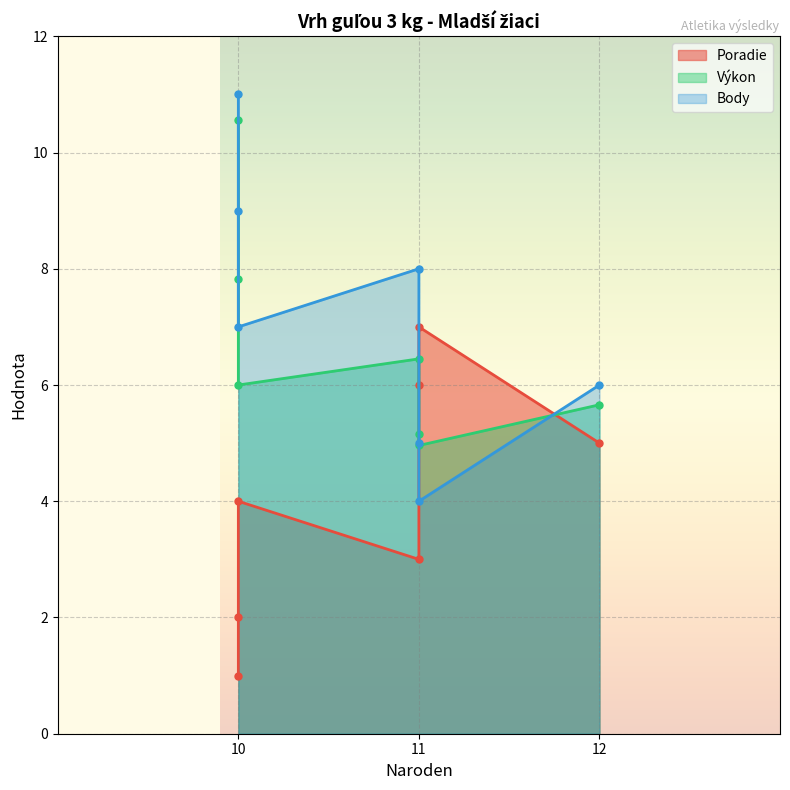

What is the difference between the second highest and minimum values in the Body series?

5.0